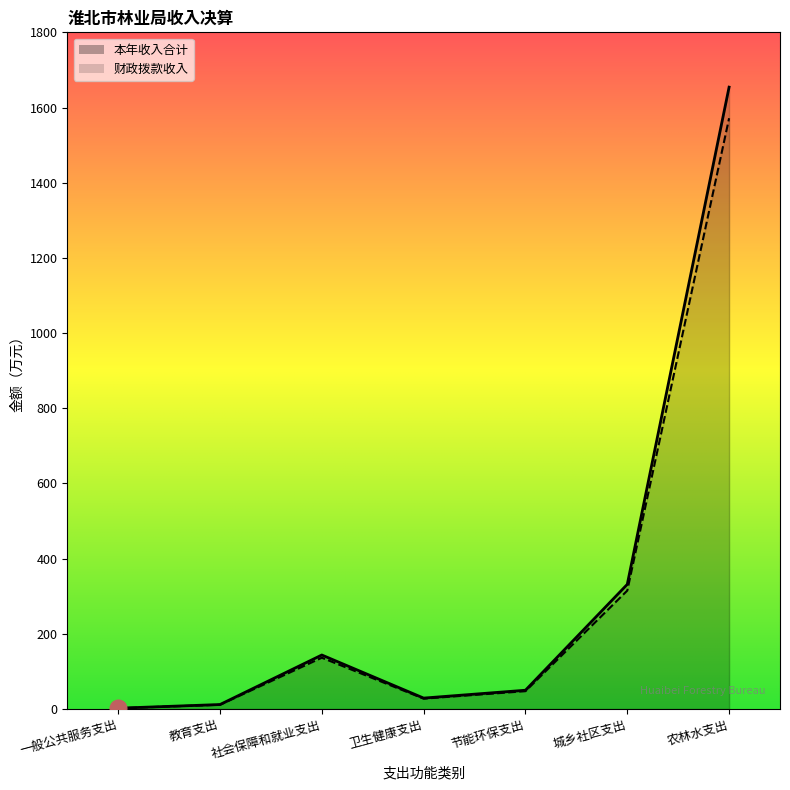

True or false: 财政拨款收入 and 本年收入合计 cross at least once.

False